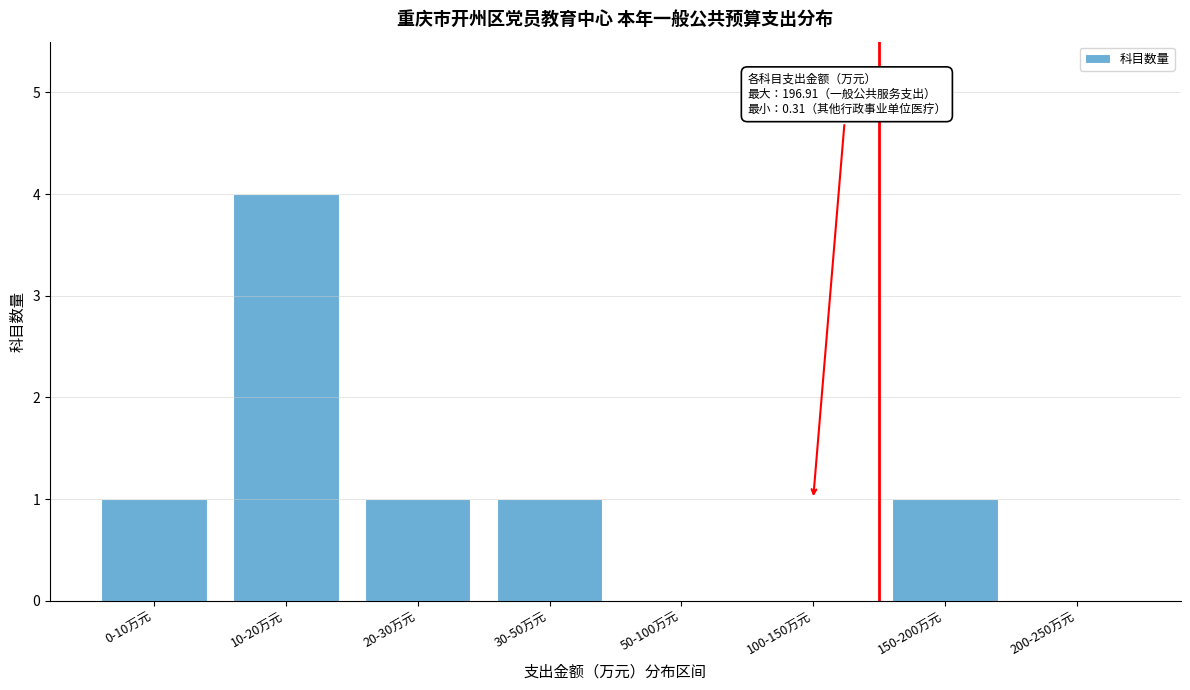

Reading left to right, extract all data points from this chart.

0-10万元=1	10-20万元=4	20-30万元=1	30-50万元=1	50-100万元=0	100-150万元=0	150-200万元=1	200-250万元=0